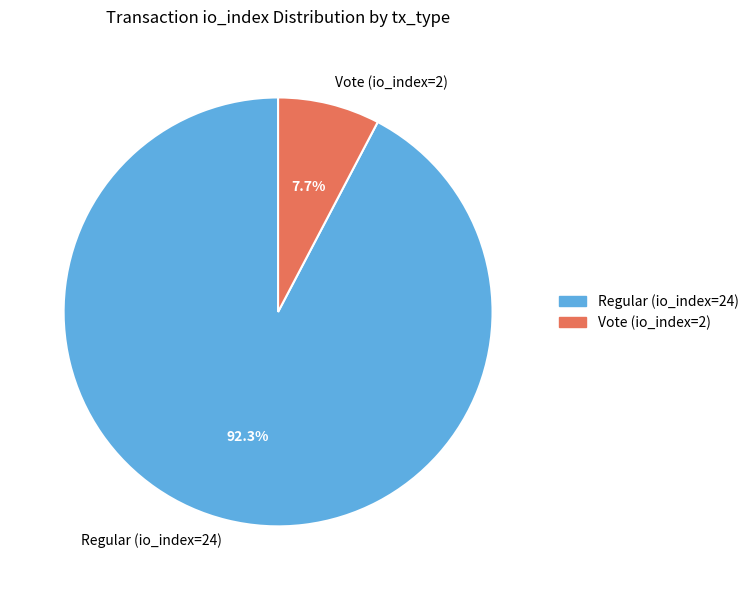

Rank the categories by value from highest to lowest.

Regular (io_index=24), Vote (io_index=2)